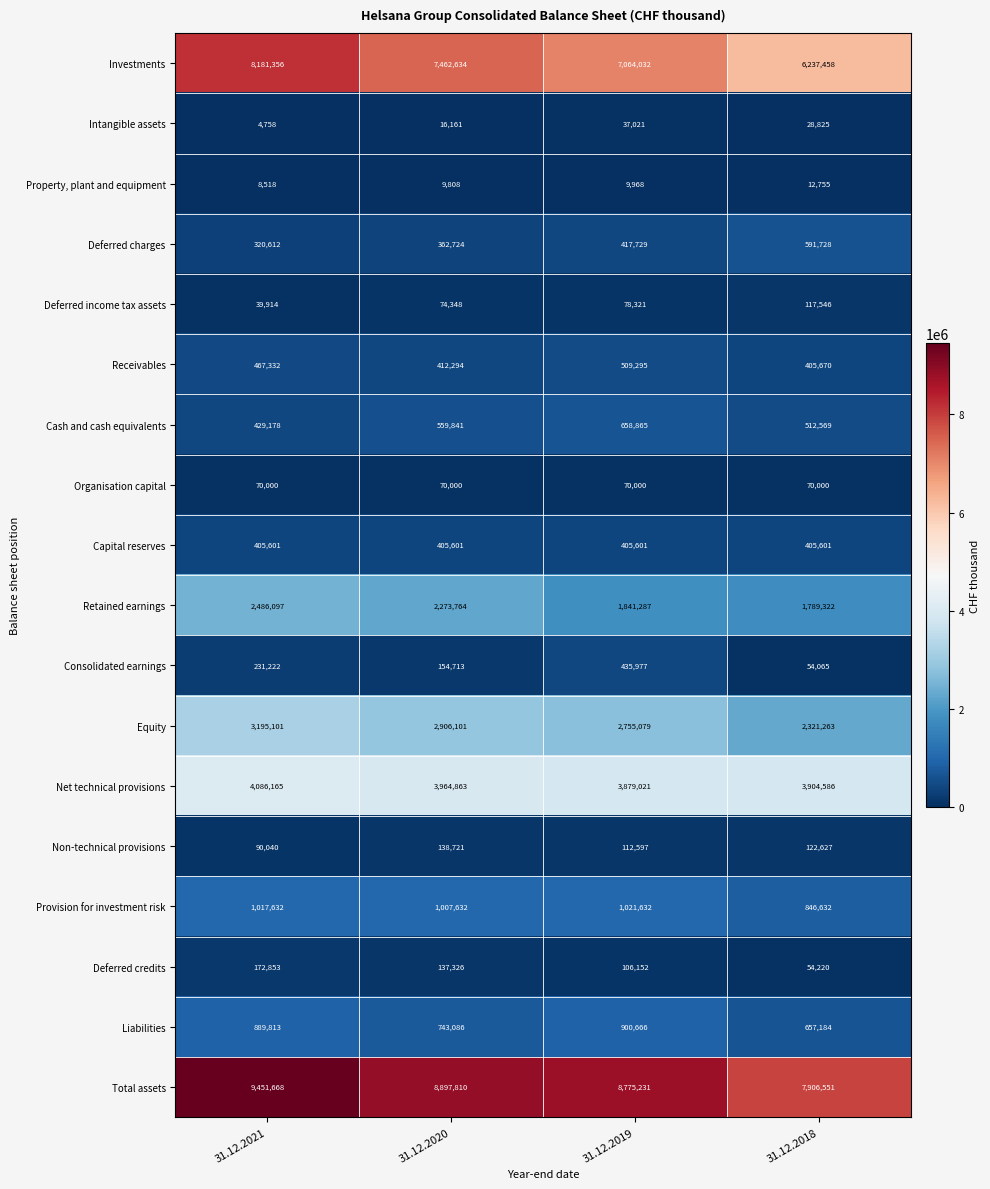

What is the difference between the maximum and minimum values in the Provision for investment risk series?

175000